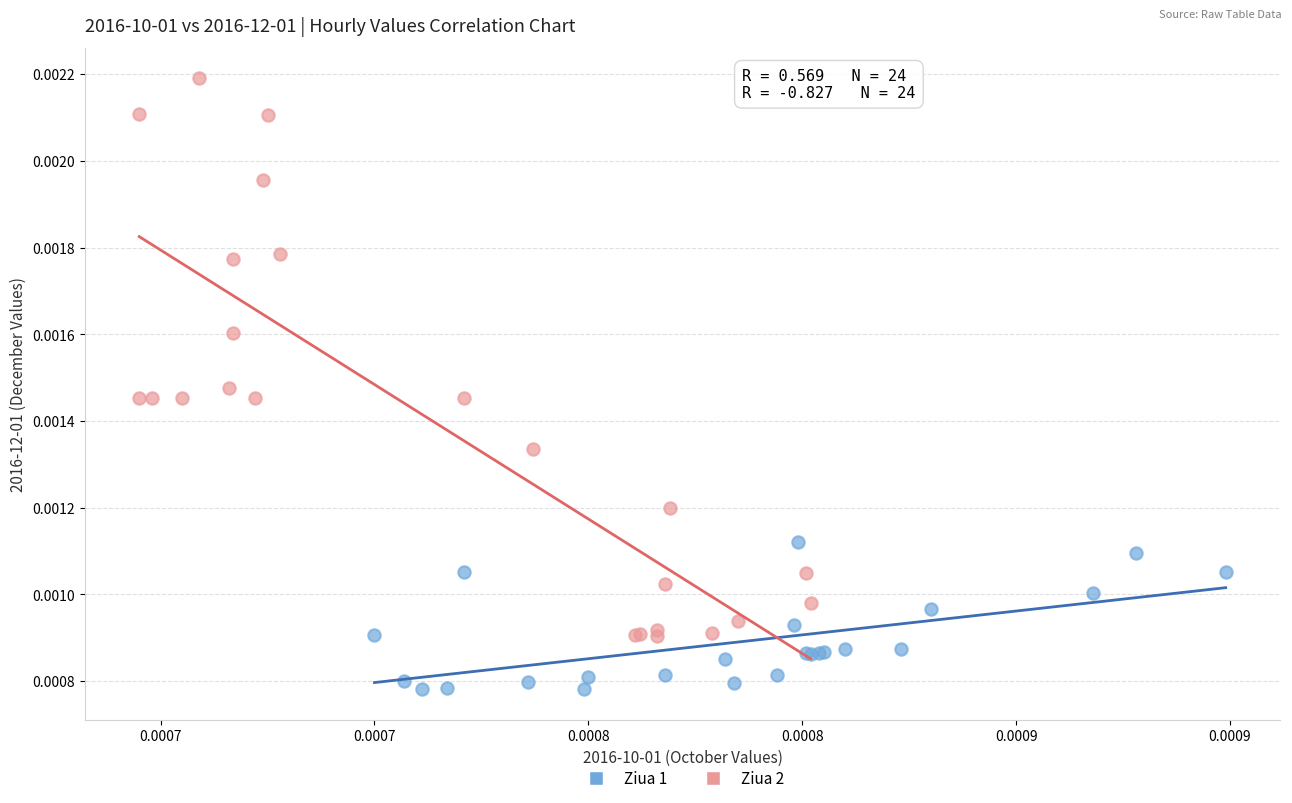

Which series has the largest Y range (max minus min)?

Ziua 2